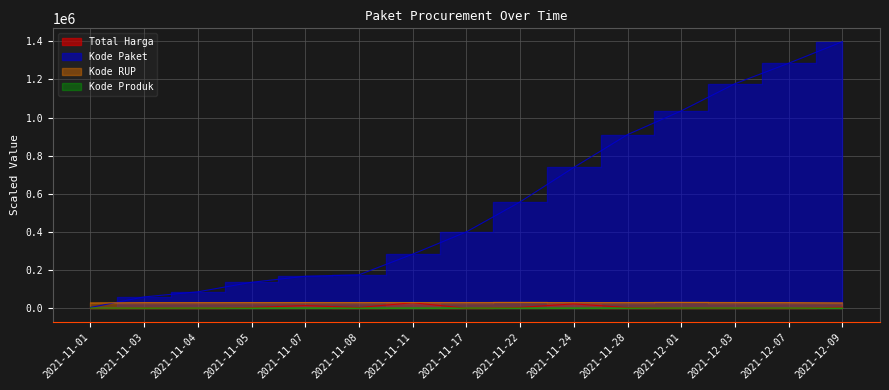

Rank the series at 2021-12-03 from highest to lowest value.

Kode Paket, Kode RUP, Kode Produk, Total Harga